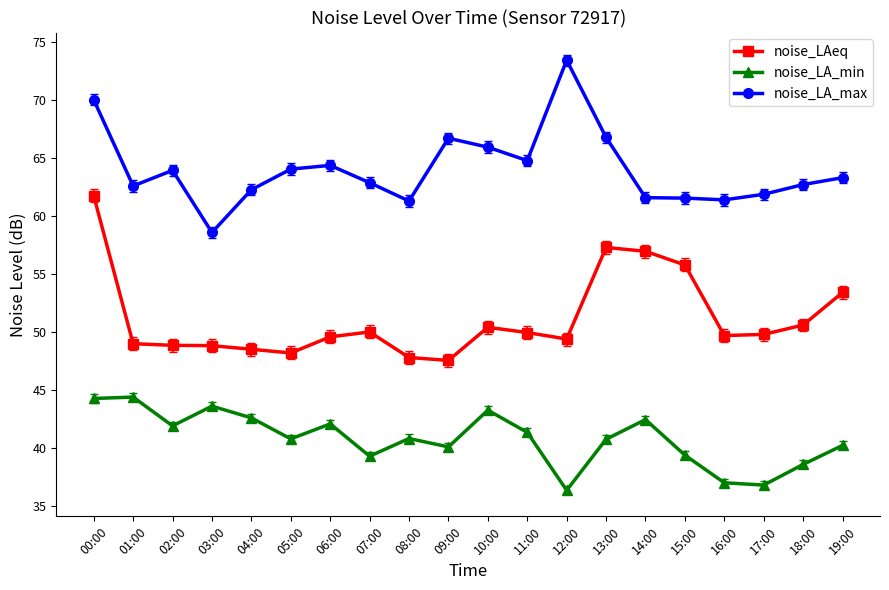

Rank the series at 18:00 from lowest to highest value.

noise_LA_min, noise_LAeq, noise_LA_max